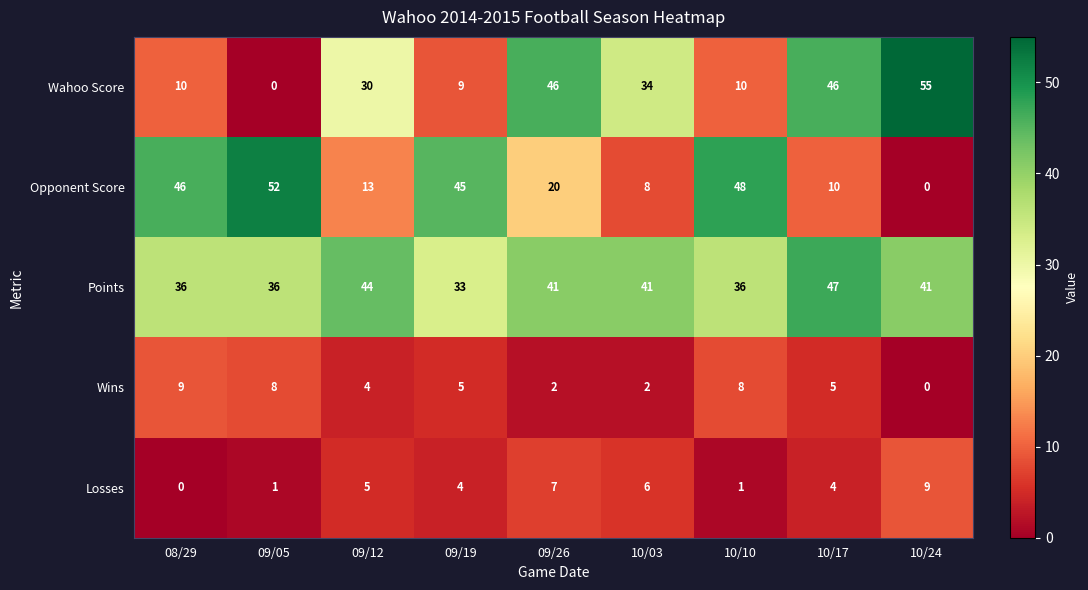

Which series changed the most between 09/19 and 10/03?

Opponent Score